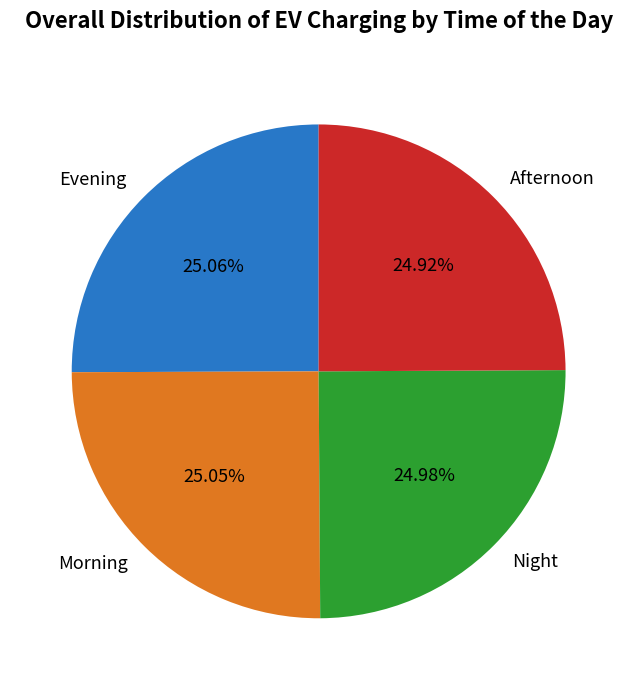

Does any single category account for the majority?

No